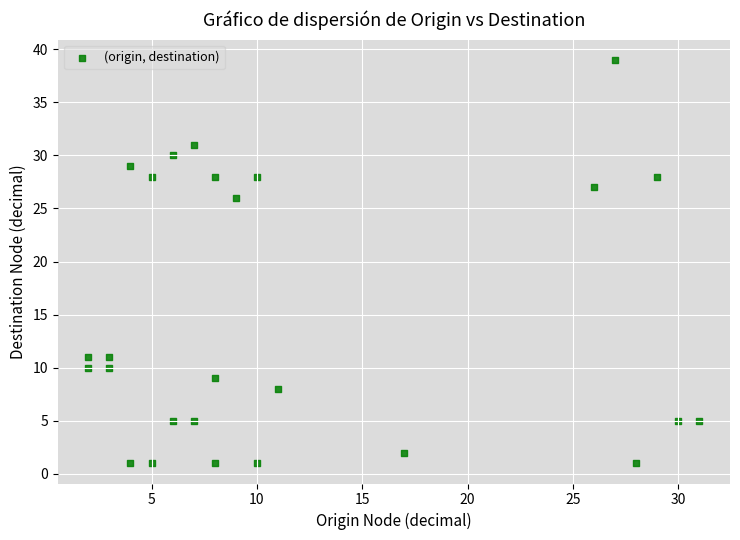

What is the range of Y values (max minus min)?

38